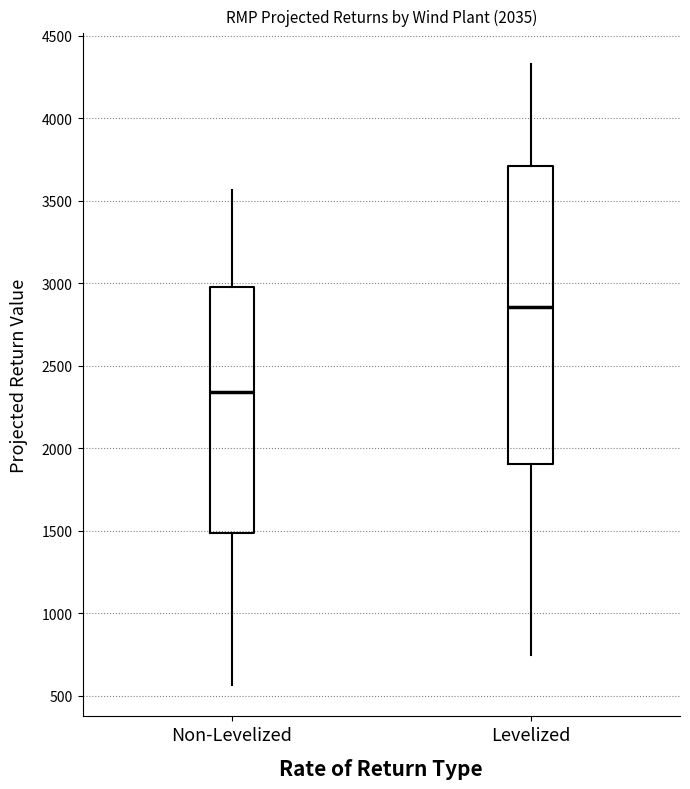

Reading left to right, read every box against the y-axis: the position of its median line, the range the box covers, and the ends of its whiskers. The values are not printed on the chart, so give them approximately, as read against the axis.

Non-Levelized: median 2350, box 1500 to 3000, whiskers 550 to 3550
Levelized: median 2850, box 1900 to 3700, whiskers 750 to 4350